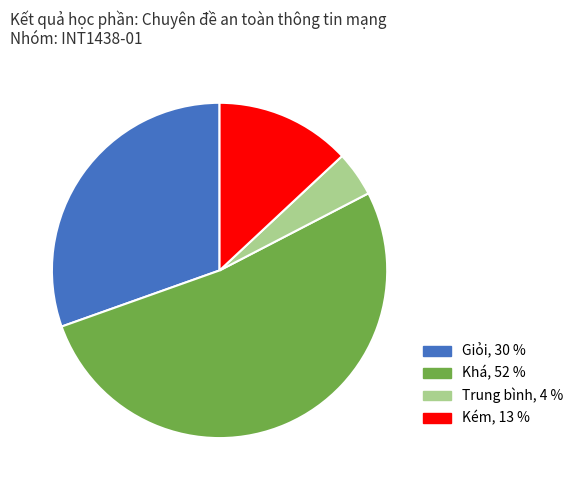

Is there any slice that represents more than half of the pie?

Yes